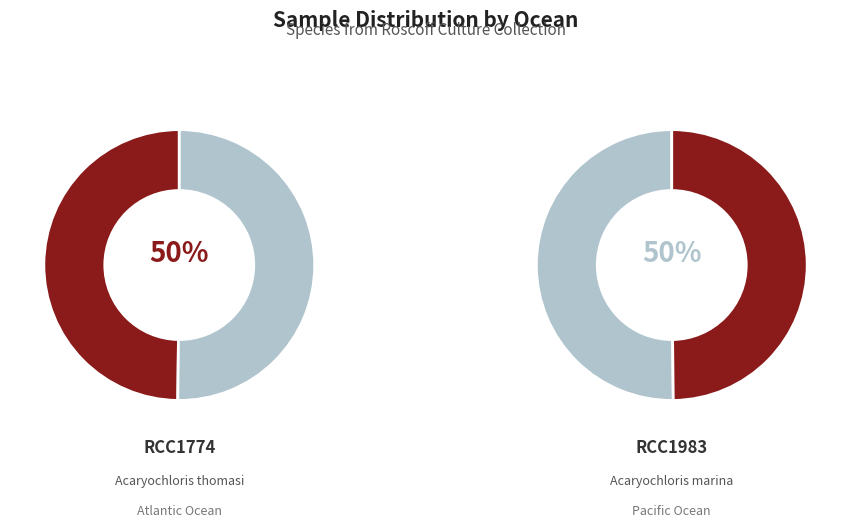

What is the majority slice?

RCC1983